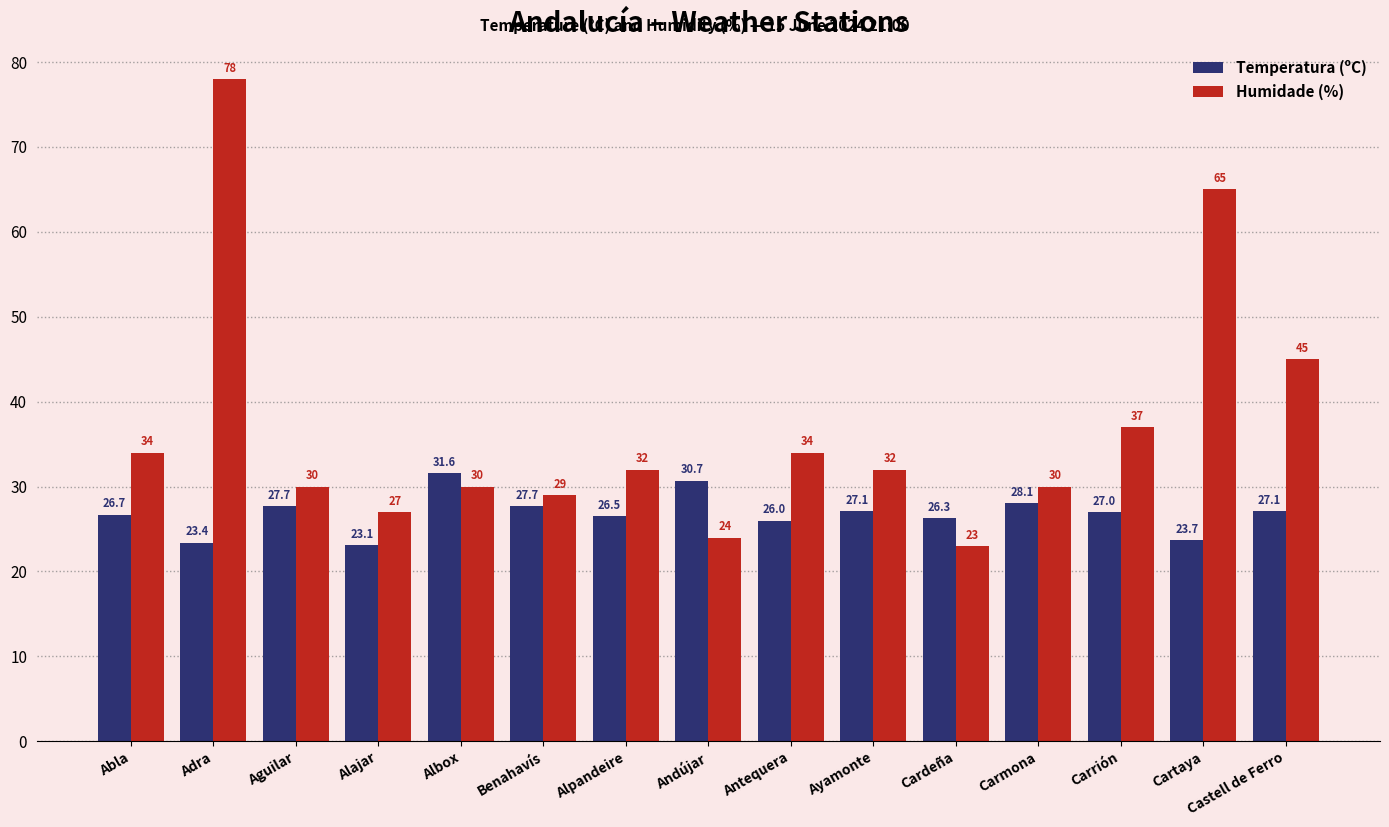

Is it true that Humidade (%) equals 20.6 at Carmona?

False